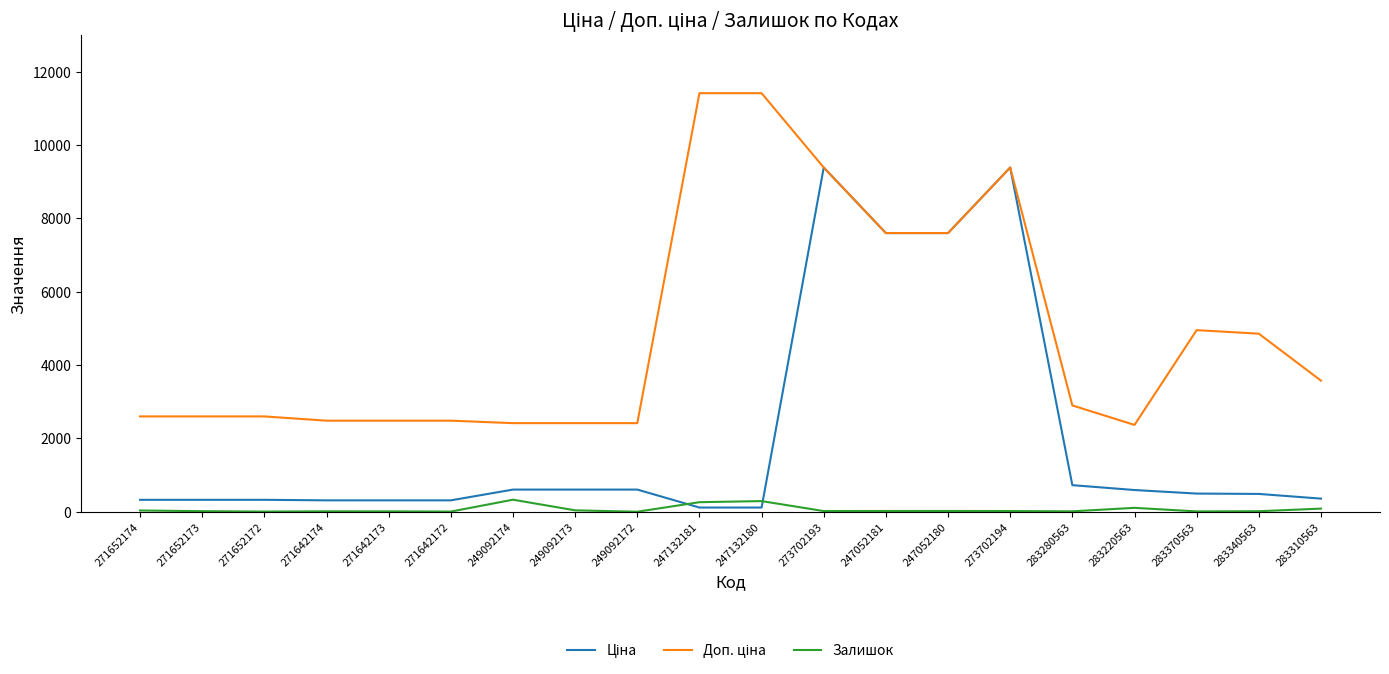

What is the difference between the Залишок values at 247132180 and 273702194?

272.0